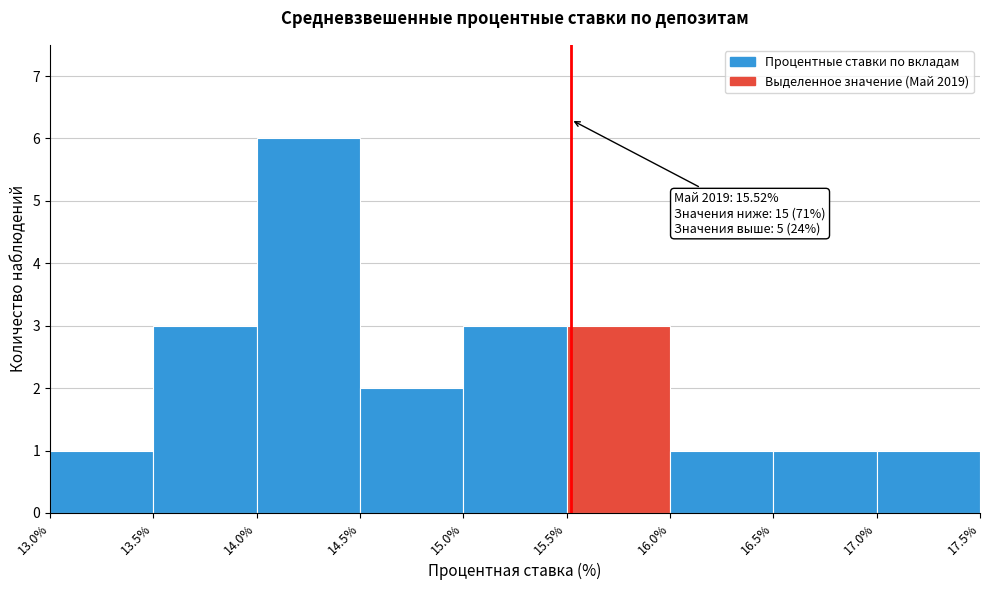

Over which range of the x-axis is the bar tallest?

14.0% to 14.5%